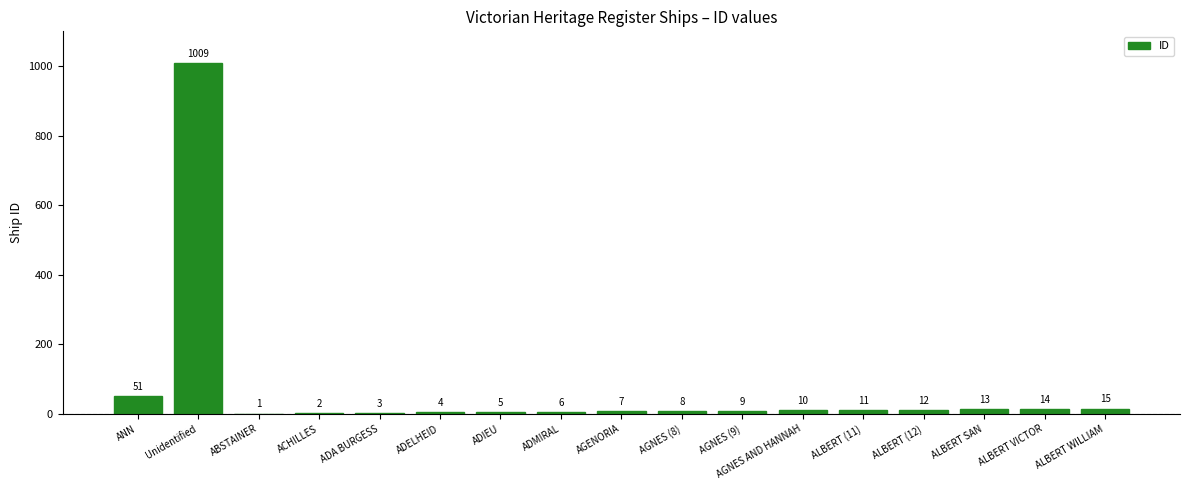

The chart shows a value of 1009 at Unidentified. True or false?

True